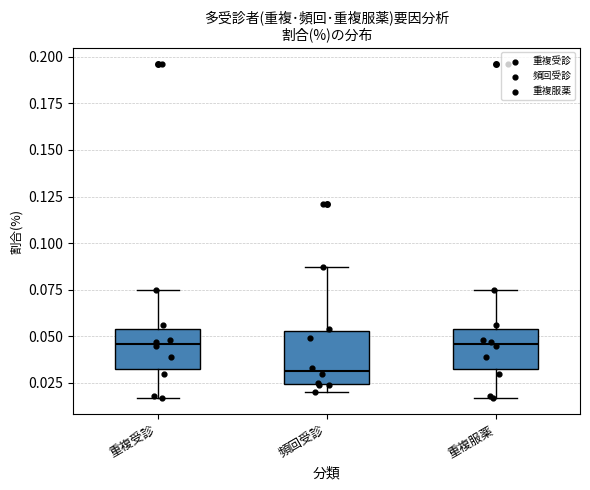

Reading left to right, transcribe this box plot: for each box, give where its median line is, the range the box spans, and where its two whiskers end, as read against the y-axis. The values are not printed on the chart, so give them approximately, as read against the axis.

重複受診: median 0.045, box 0.030 to 0.055, whiskers 0.015 to 0.075
頻回受診: median 0.030, box 0.025 to 0.055, whiskers 0.020 to 0.085
重複服薬: median 0.045, box 0.030 to 0.055, whiskers 0.015 to 0.075